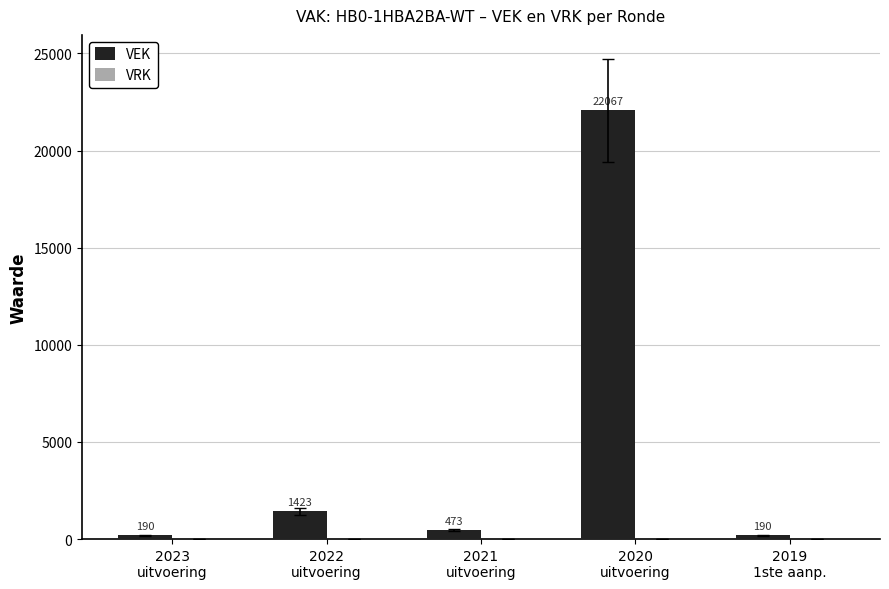

Which category has the highest value across all series?

2020
uitvoering